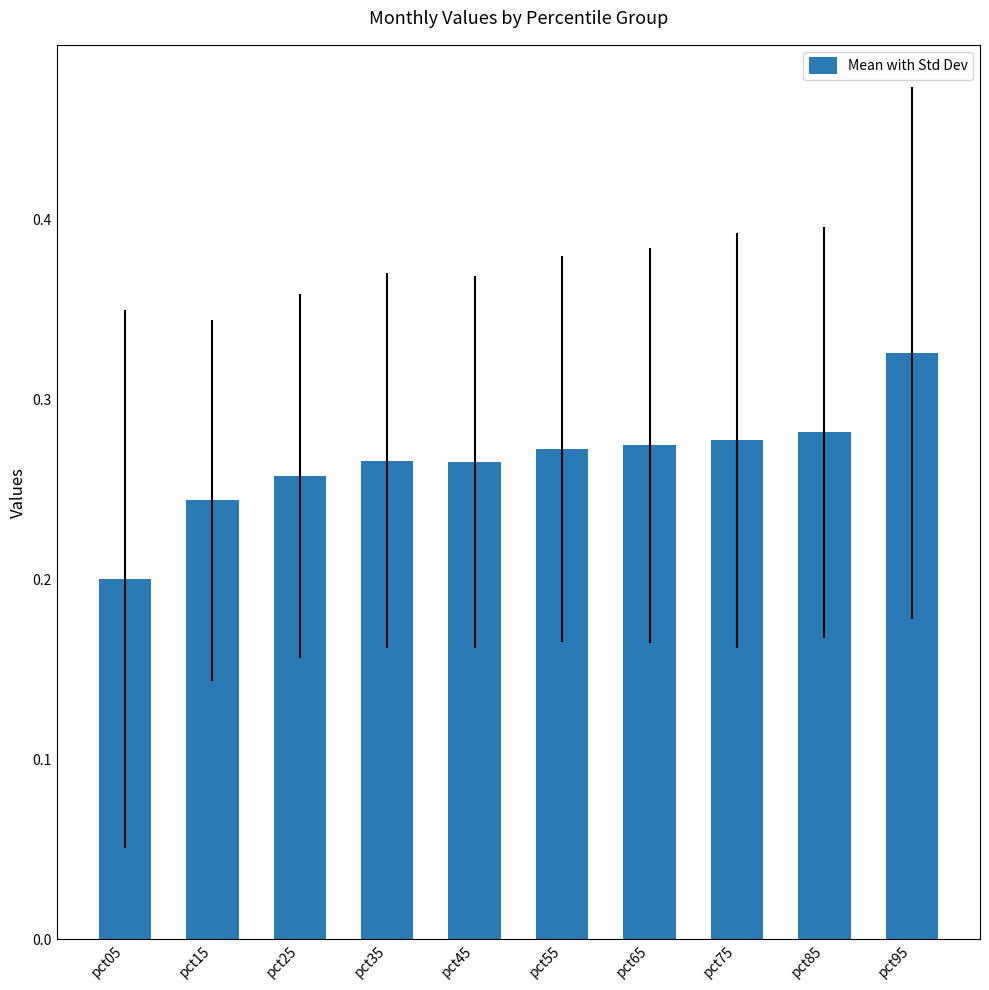

Does the chart contain any negative values?

No